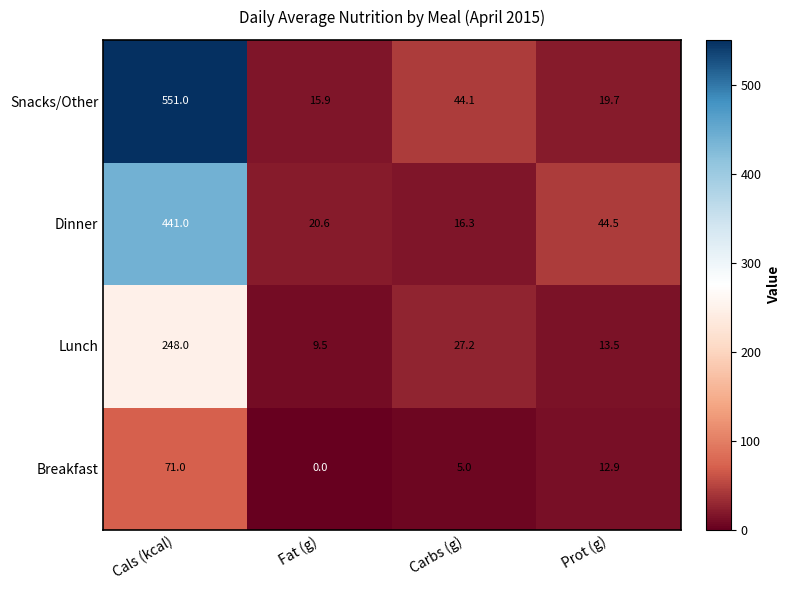

List the series in order of their overall mean, lowest first.

Breakfast, Lunch, Dinner, Snacks/Other